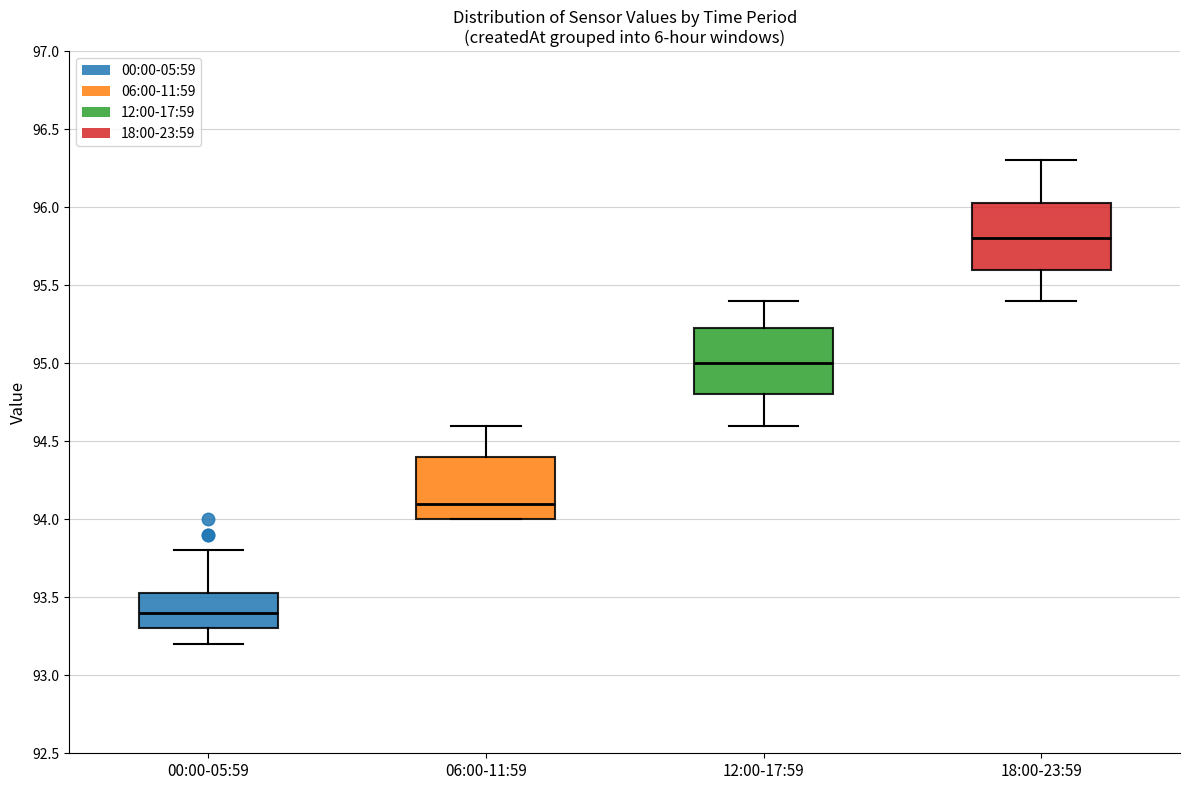

Reading left to right, read every box against the y-axis: the position of its median line, the range the box covers, and the ends of its whiskers. The values are not printed on the chart, so give them approximately, as read against the axis.

00:00-05:59: median 93.40, box 93.30 to 93.55, whiskers 93.20 to 93.80
06:00-11:59: median 94.10, box 94.00 to 94.40, whiskers 94.00 to 94.60
12:00-17:59: median 95.00, box 94.80 to 95.25, whiskers 94.60 to 95.40
18:00-23:59: median 95.80, box 95.60 to 96.05, whiskers 95.40 to 96.30